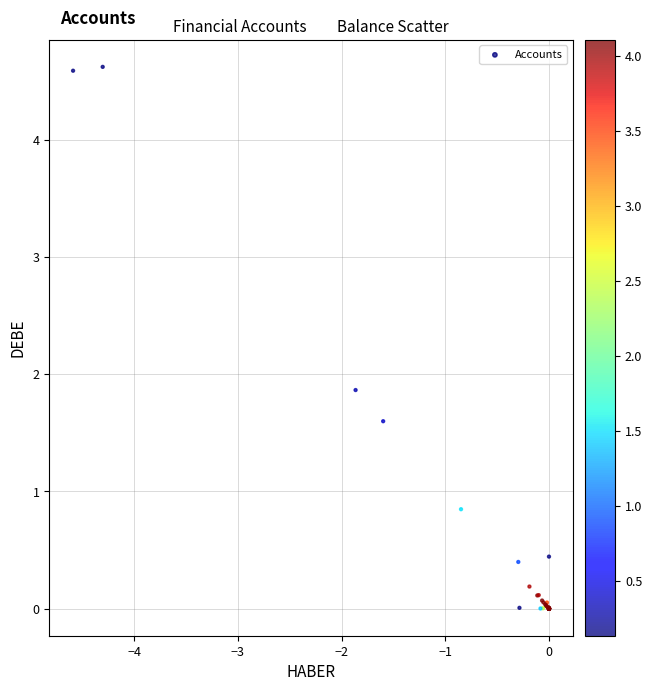

What Y value in the scatter plot is closest to 2?

1.9